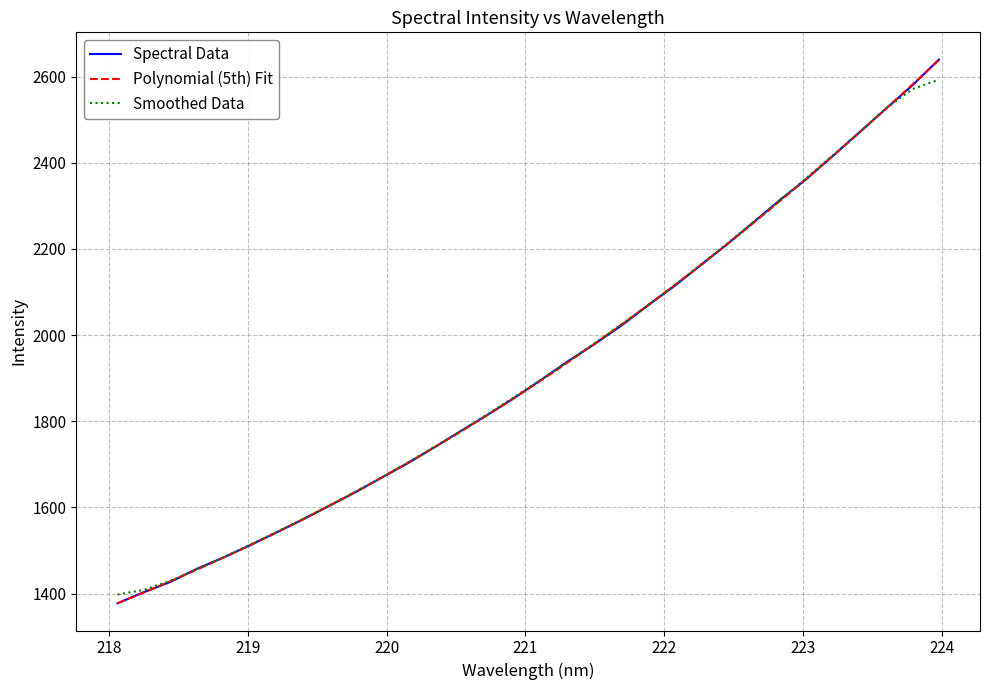

What is the highest value of the Spectral Data series?

2639.7